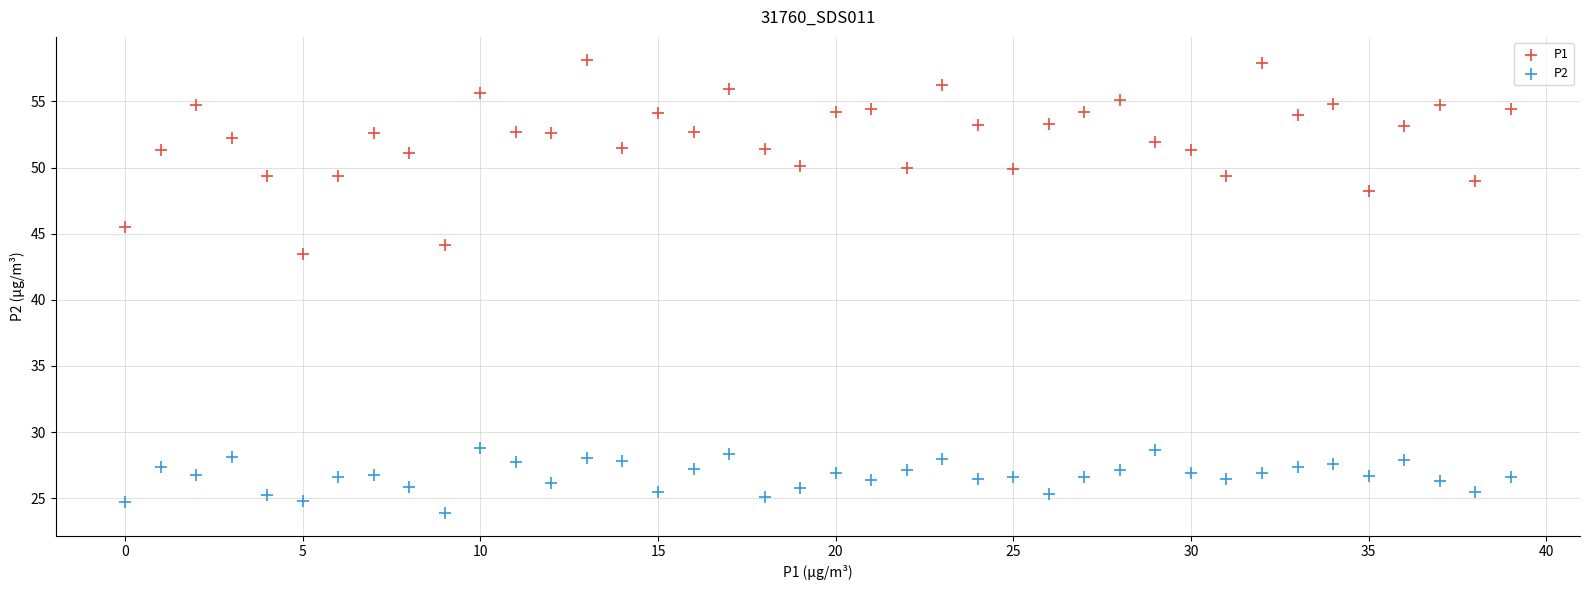

What are all the series names shown in the legend?

P1, P2